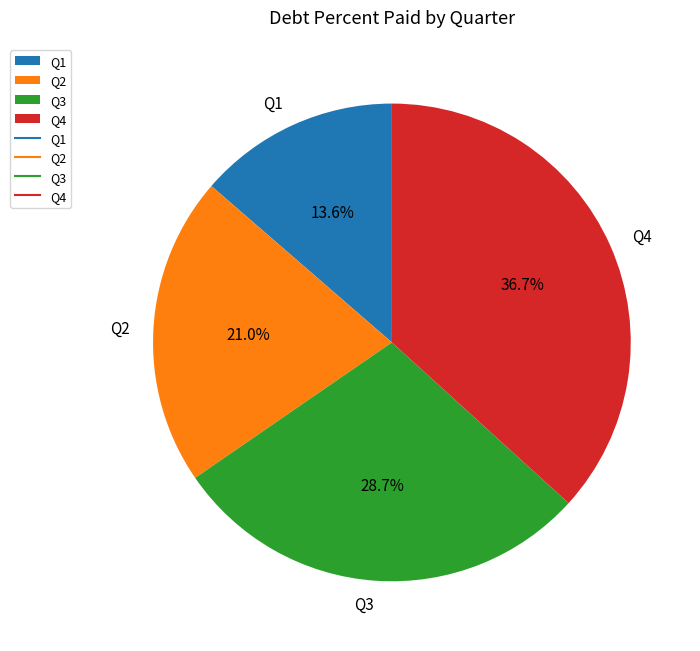

Which category has the smallest portion of the pie?

Q1